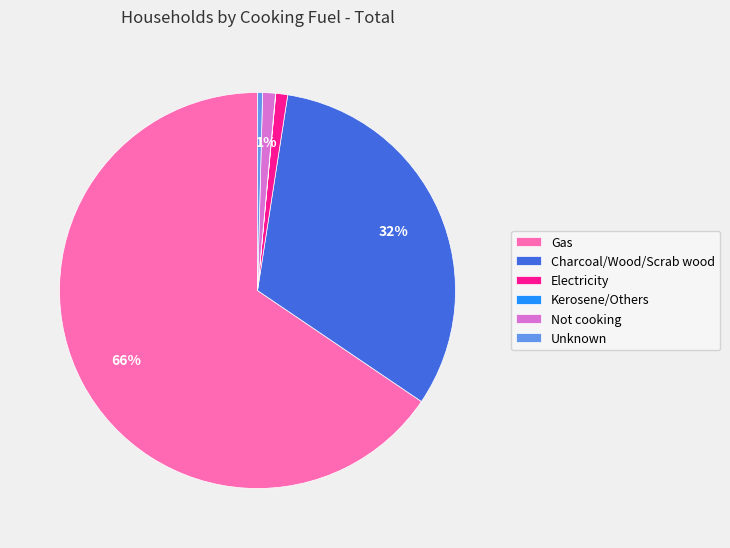

Between Charcoal/Wood/Scrab wood and Gas, which is larger?

Gas